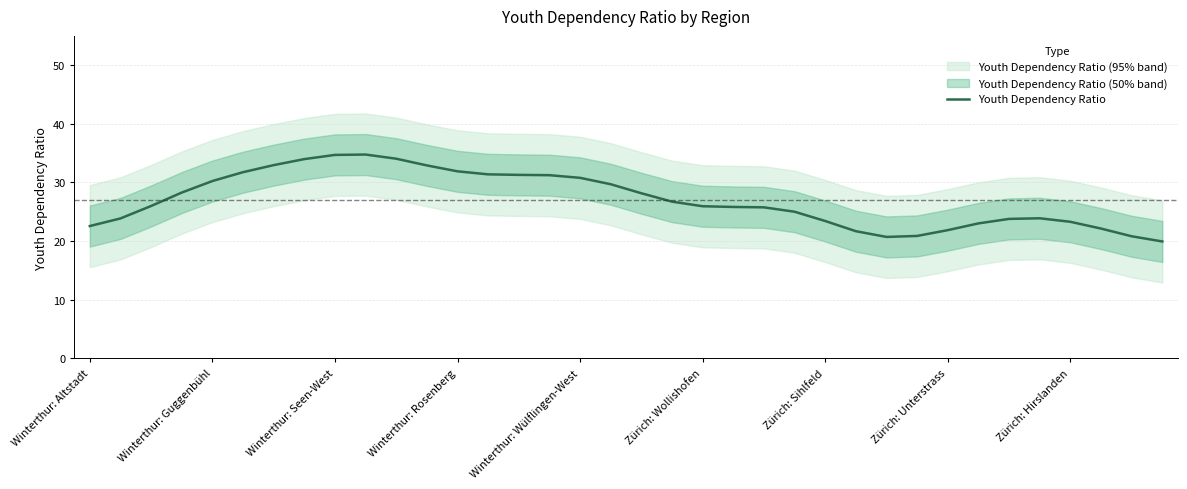

What is the difference between the second highest and minimum values?

14.8